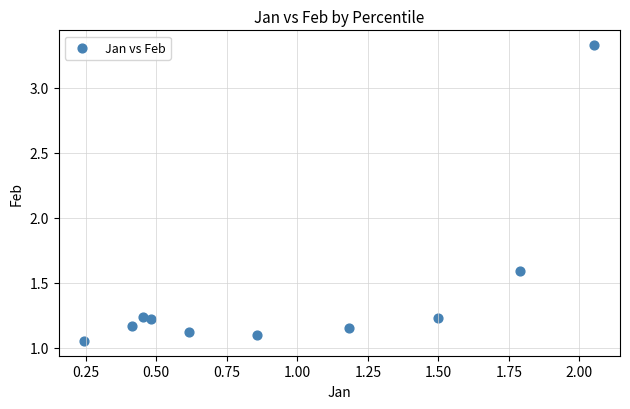

What Y value in the scatter plot is closest to 2?

1.6